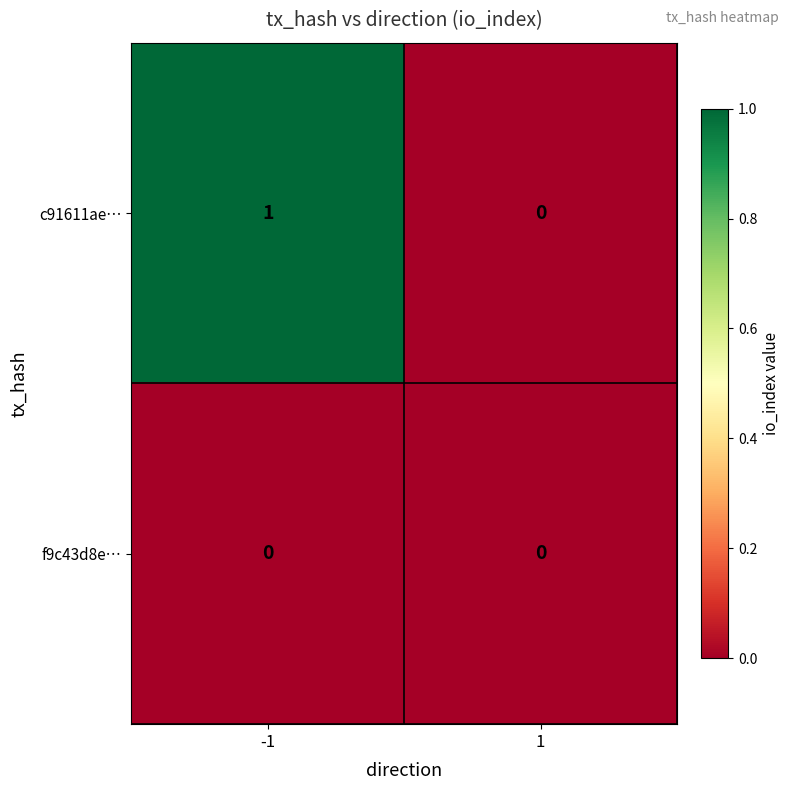

At which category is the sum across all series the highest?

-1